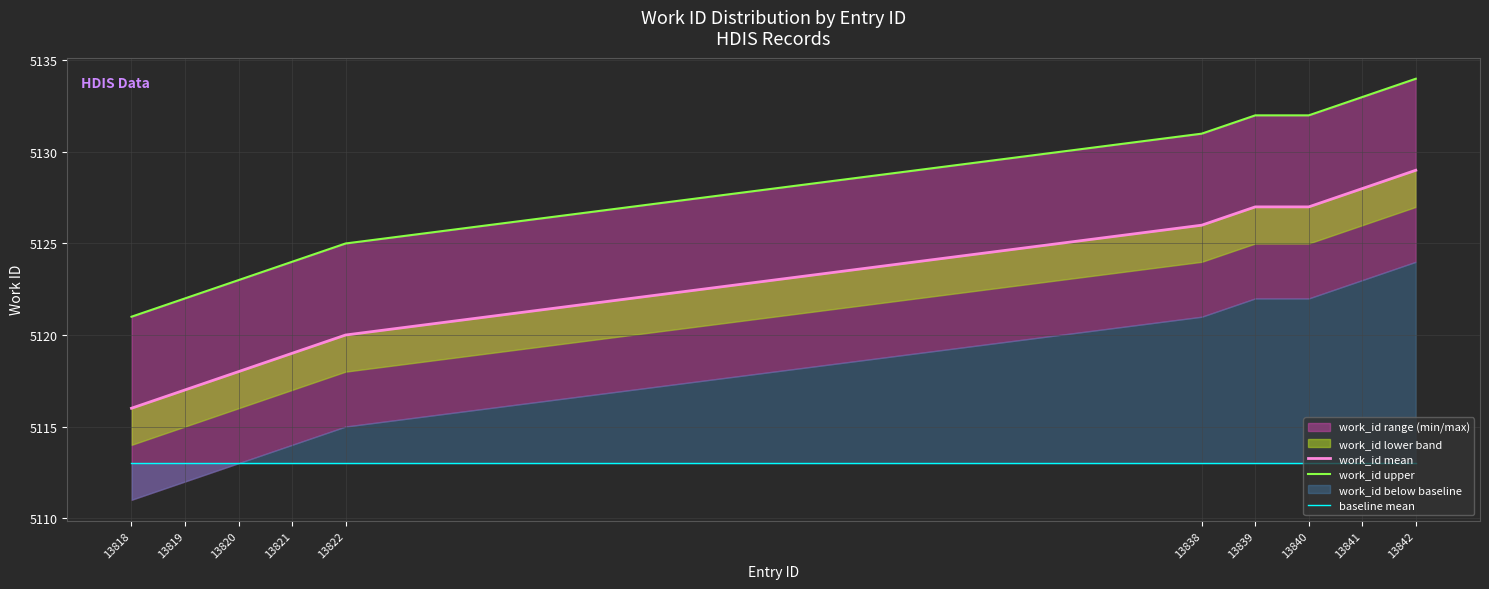

Does the chart have visible grid lines?

Yes